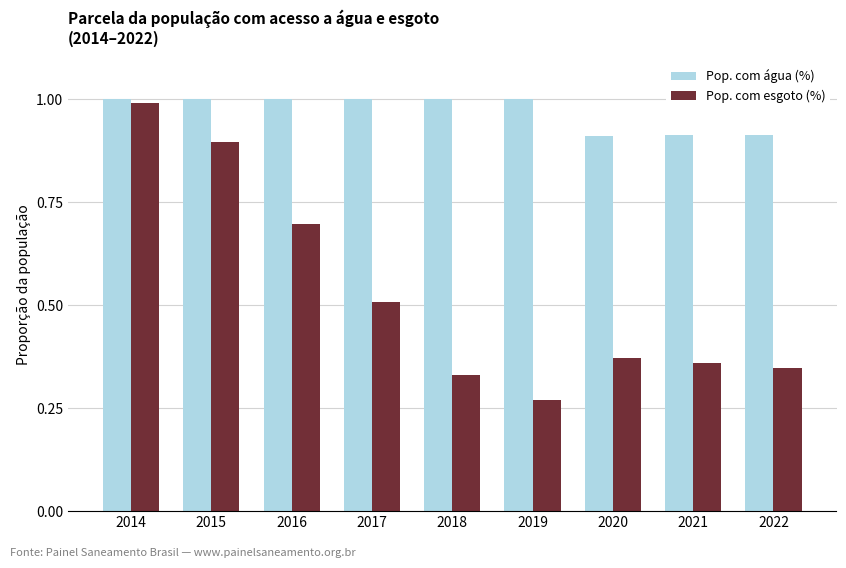

True or false: Pop. com água (%) has a value of 0.6 at 2018.

False